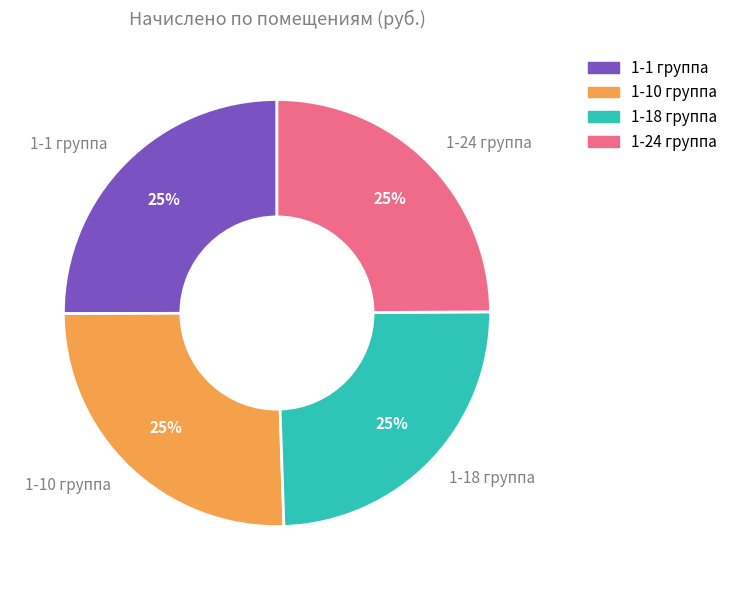

Approximately how many times larger is the value at 1-18 группа compared to 1-24 группа?

1.0